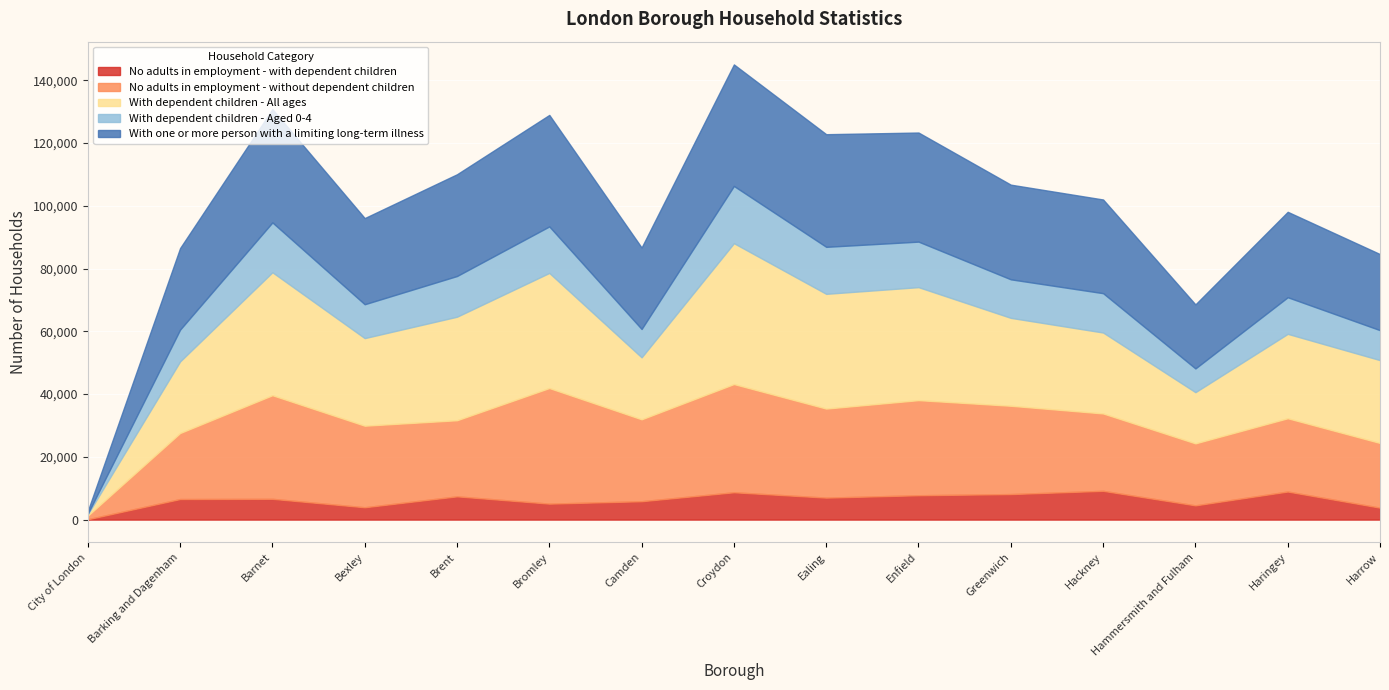

Which series changed the most between Bromley and Harrow?

No adults in employment - without dependent children